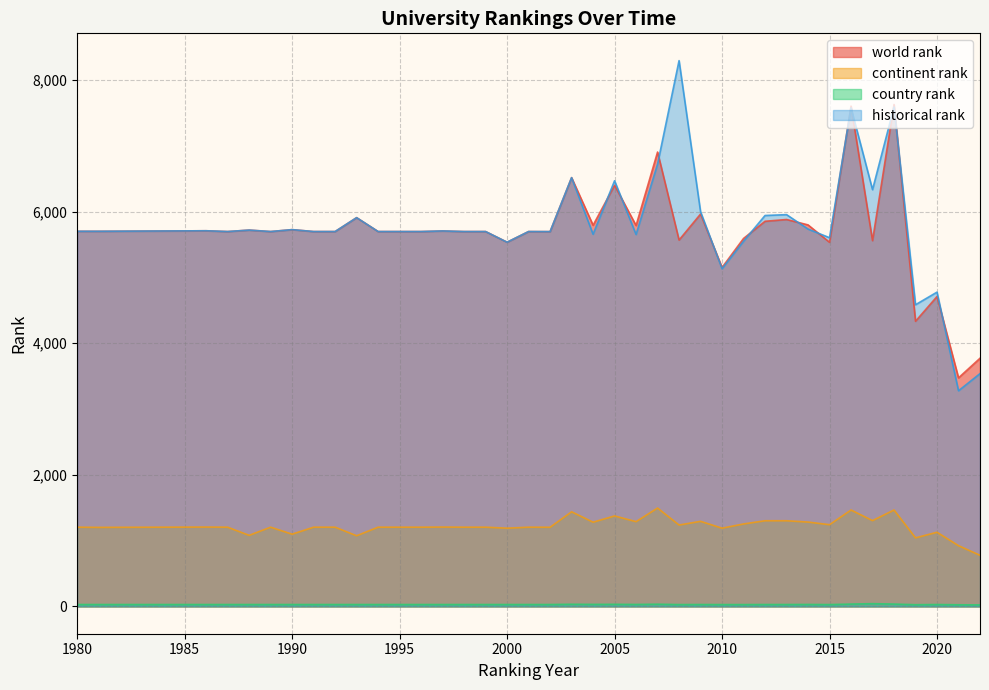

Is the value of world rank at 1992 greater than the value of historical rank at 2019?

Yes